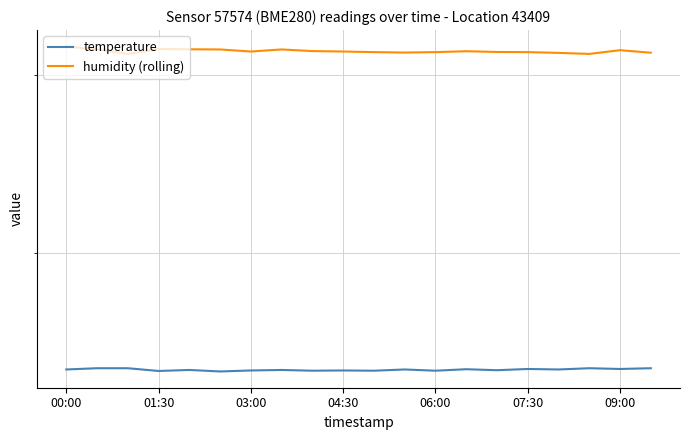

At which category is the sum across all series the highest?

00:00